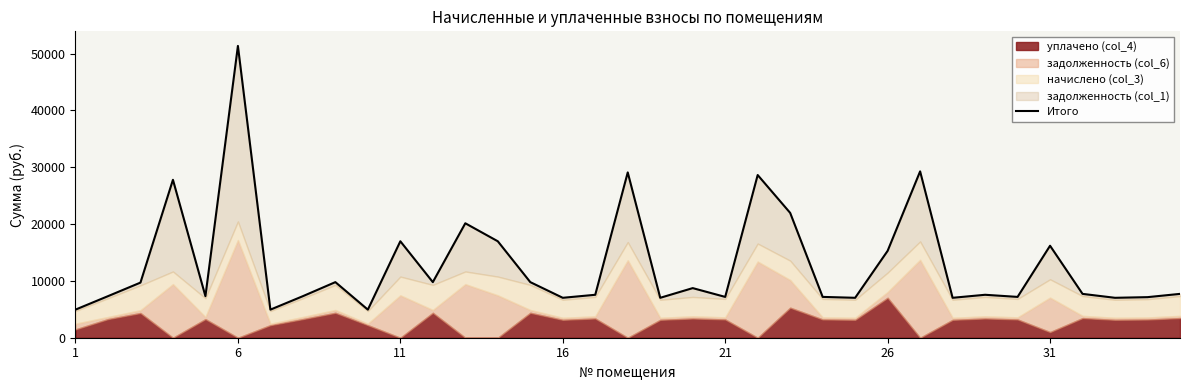

Between 19 and 33, which is larger?

19